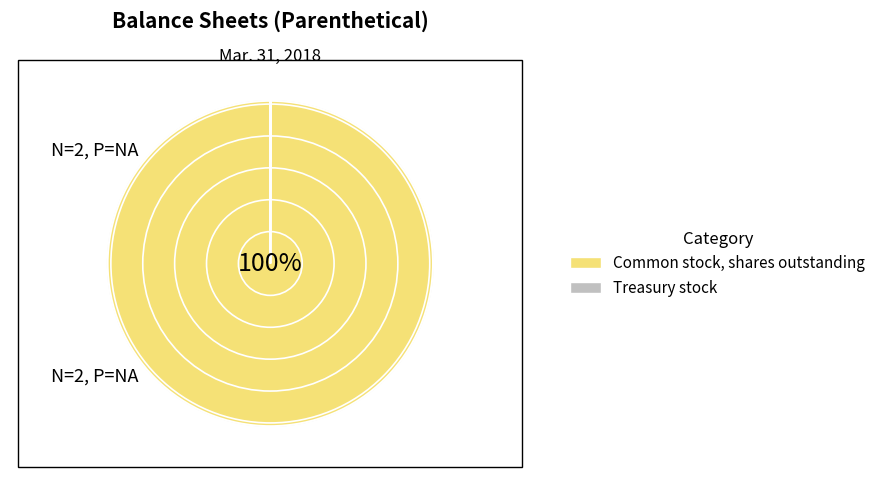

Count the number of slices in the pie.

2